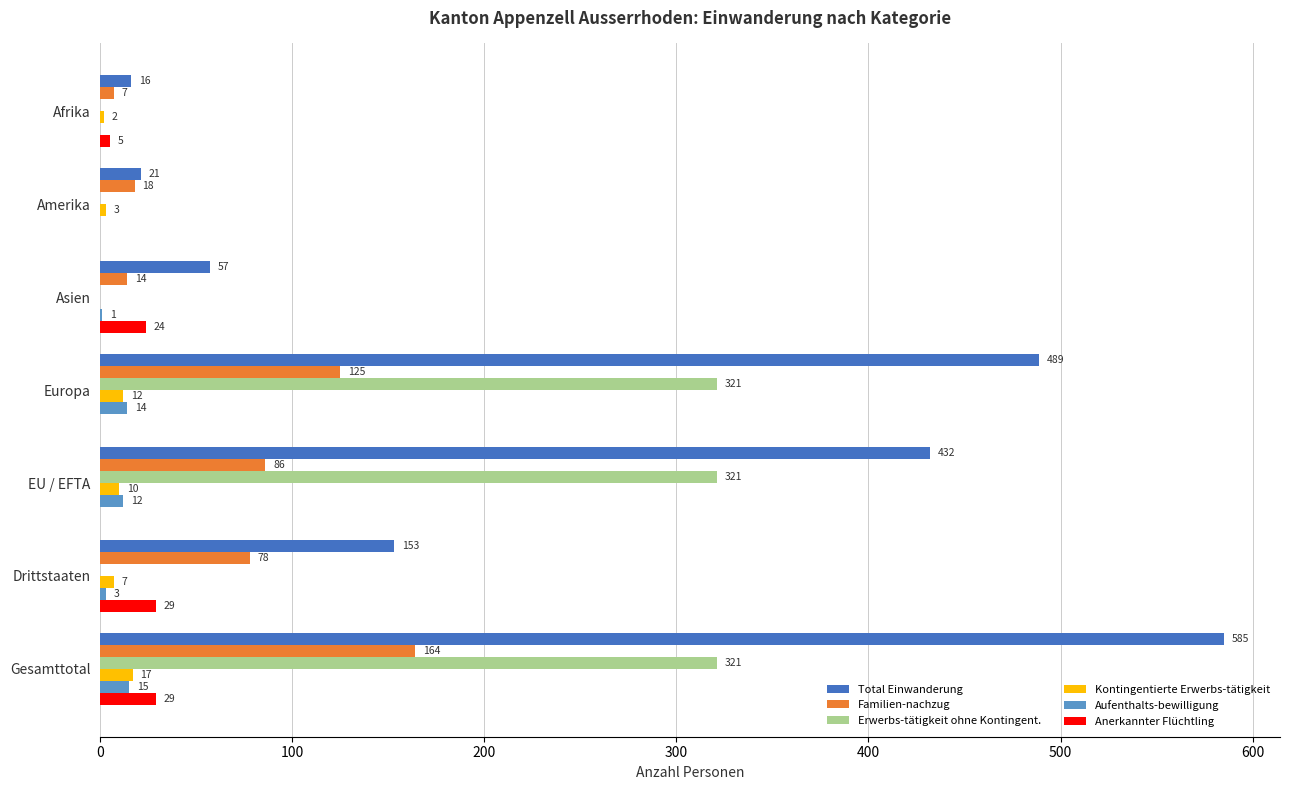

What is the sum of all Kontingentierte Erwerbs-tätigkeit values?

51